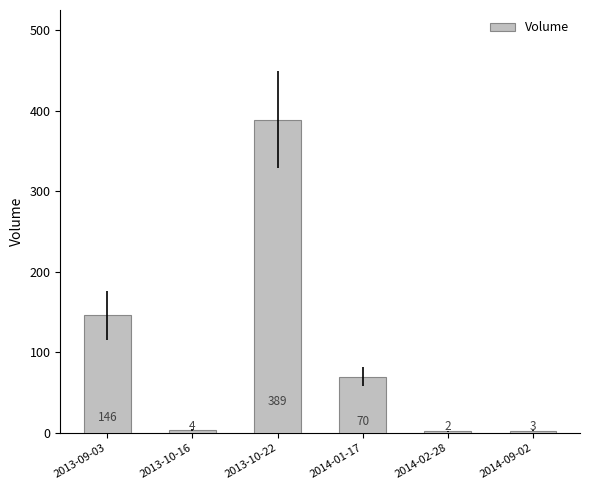

What is the change in value from 2013-10-22 to 2014-02-28?

-387